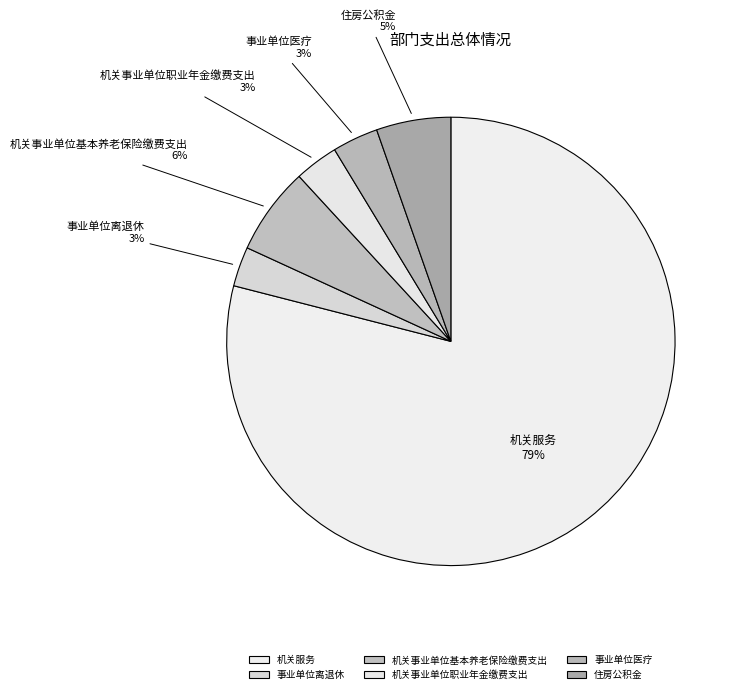

Count the number of slices in the pie.

6